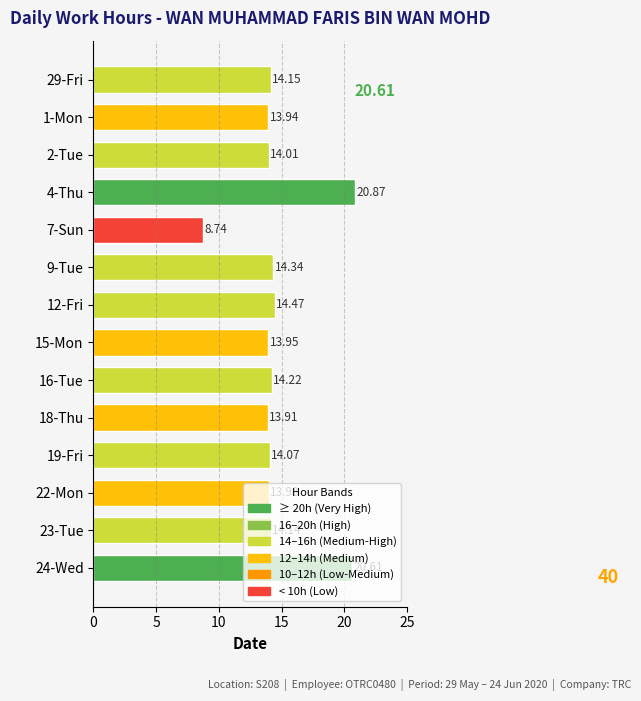

Count the number of data series in this chart.

1